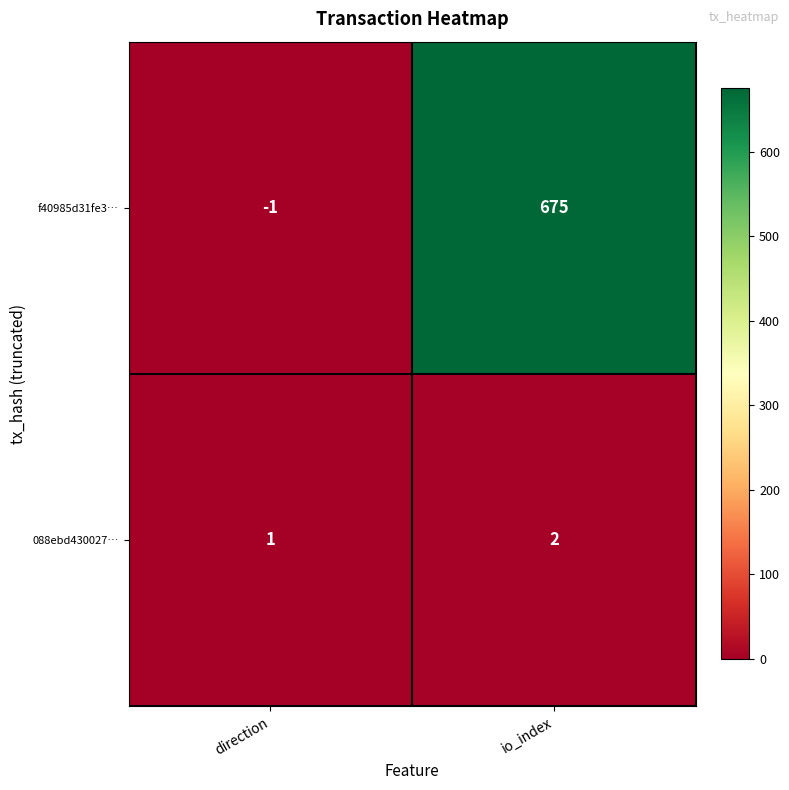

True or false: f40985d31fe3… has a value of -1 at direction.

True